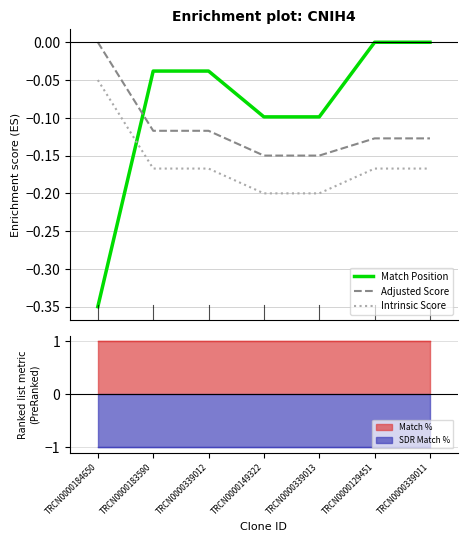

What position from the left is TRCN0000184650?

1